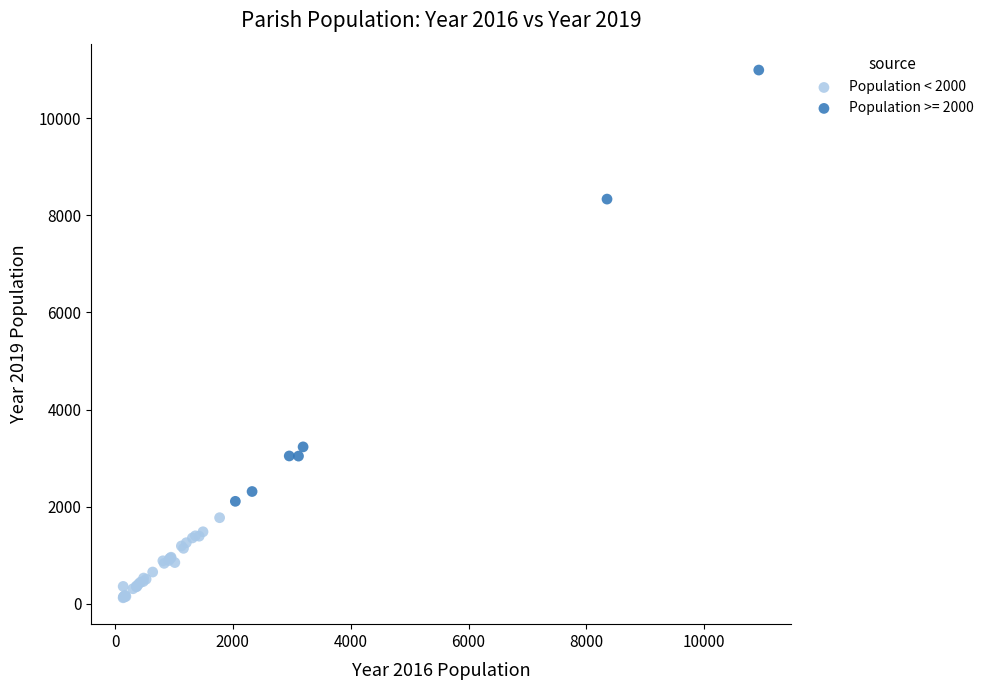

Which series has the widest spread of Y values?

Population >= 2000